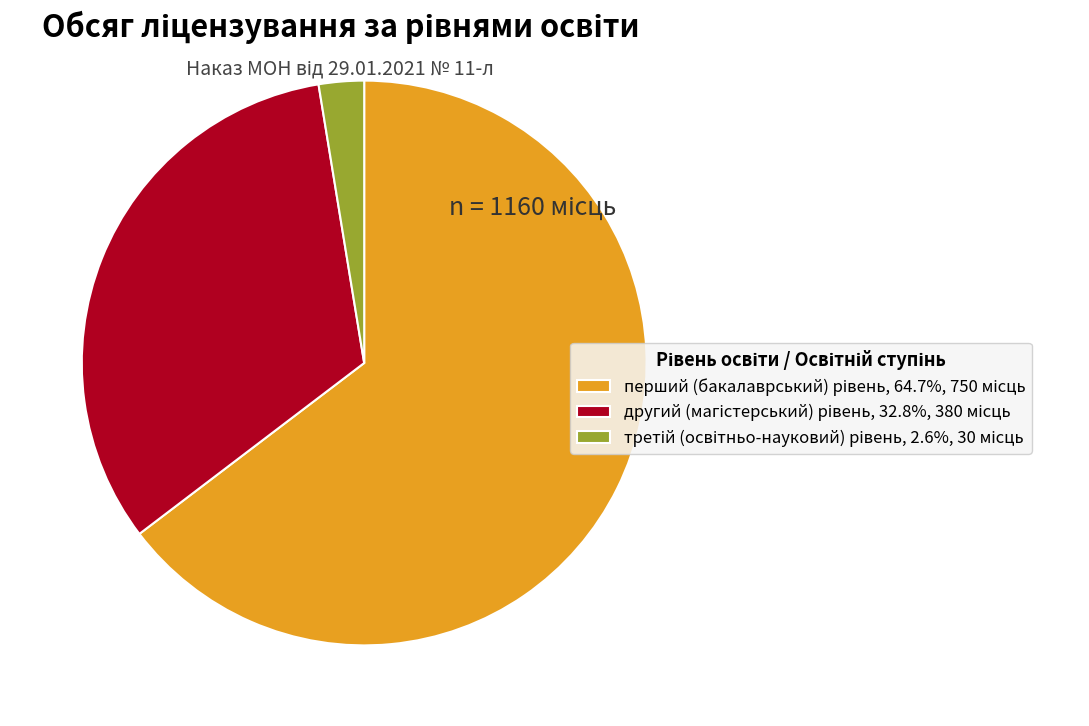

How many segments does this pie chart have?

3